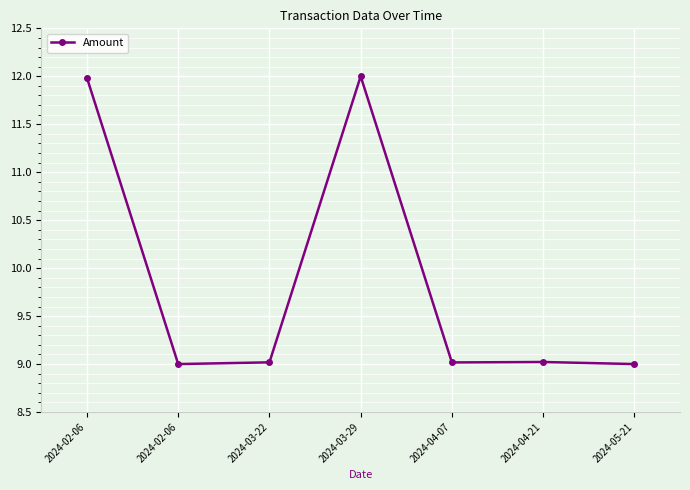

Reading right to left, extract all data points from this chart.

2024-05-21=9.0	2024-04-21=9.0	2024-04-07=9.0	2024-03-29=12.0	2024-03-22=9.0	2024-02-06=9.0	2024-02-06=12.0